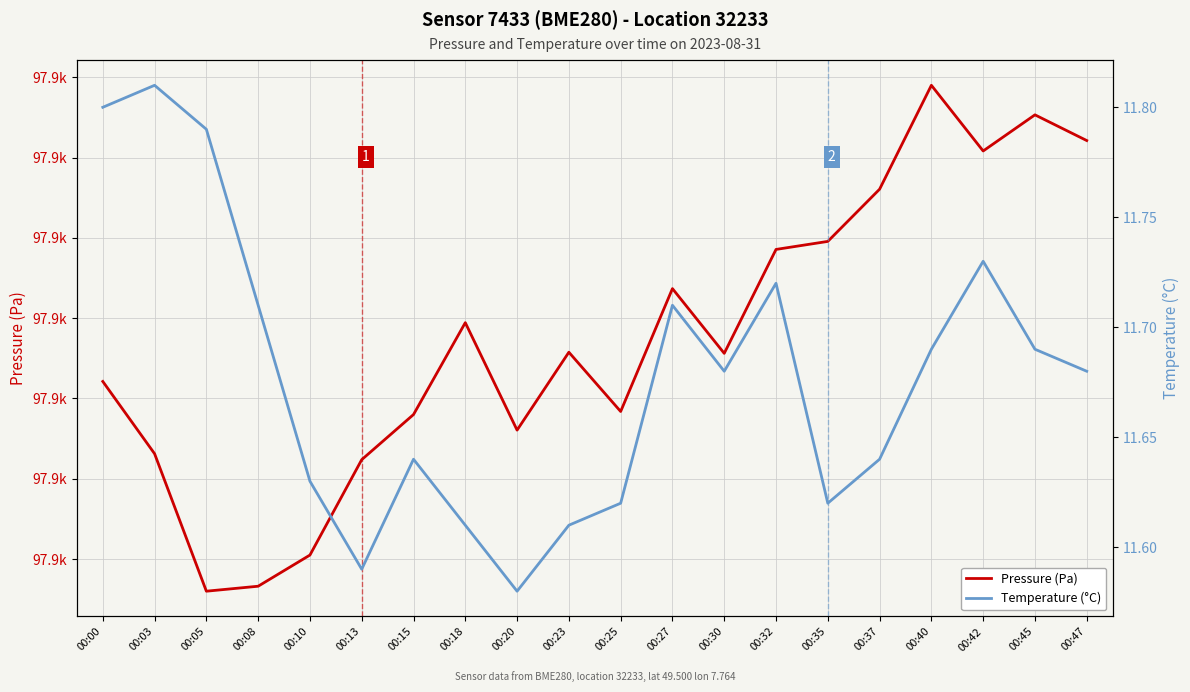

What is the difference between the maximum and minimum values in the Pressure (Pa) series?

31.5